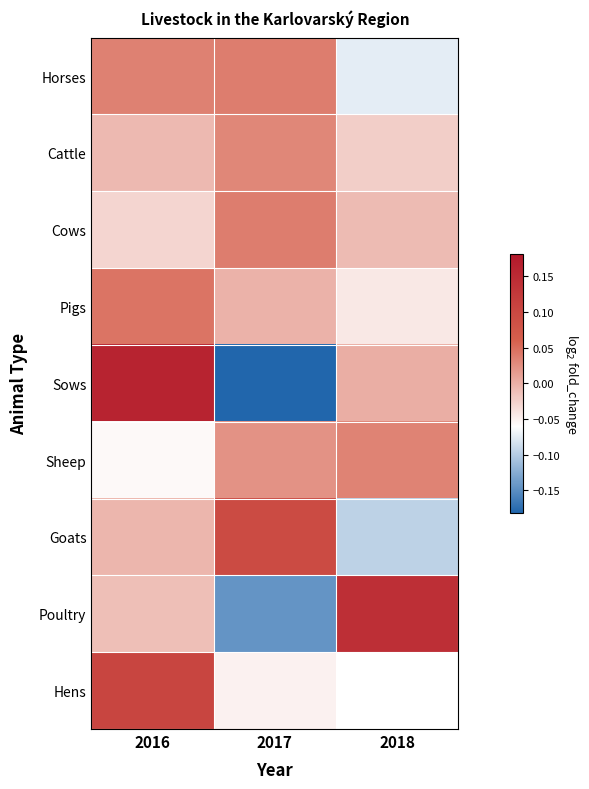

Which series has the widest spread of values?

Sows